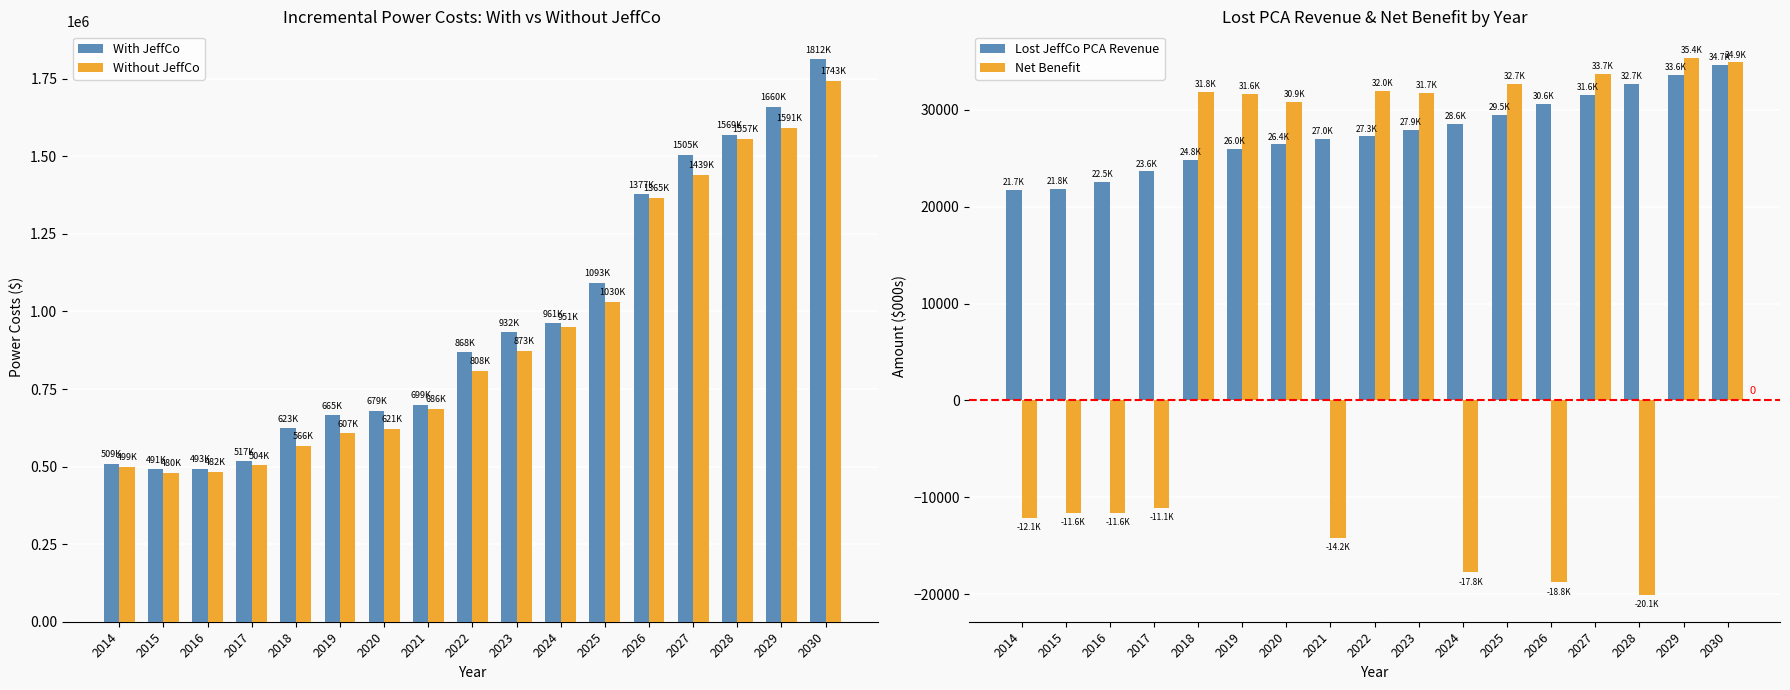

What is the difference between the maximum and minimum values in the Net Benefit series?

55443.0